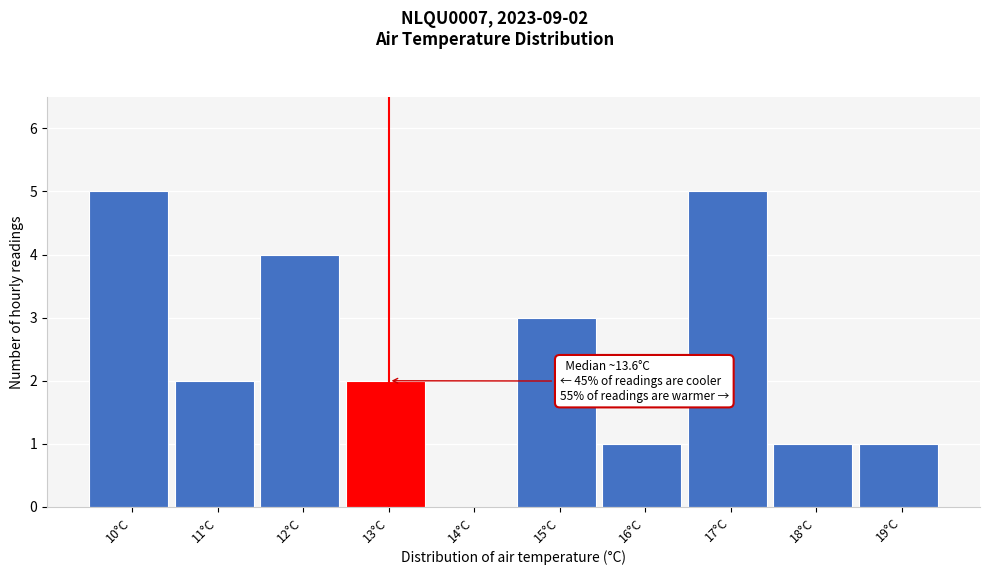

Reading left to right, list all the values displayed in this chart.

10°C=5	11°C=2	12°C=4	13°C=2	14°C=0	15°C=3	16°C=1	17°C=5	18°C=1	19°C=1